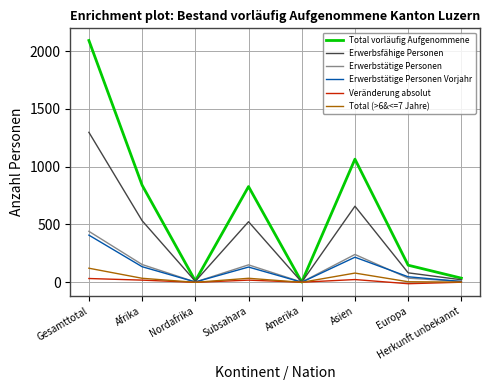

What is the maximum value shown in the chart?

2091